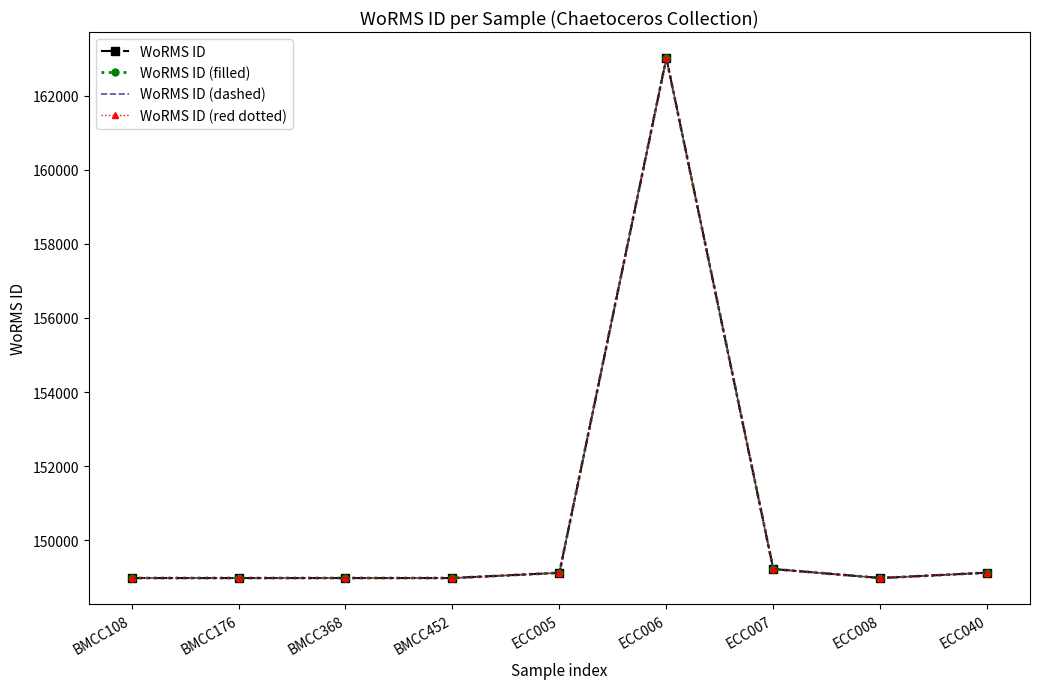

True or false: WoRMS ID (filled) and WoRMS ID intersect in this chart.

False